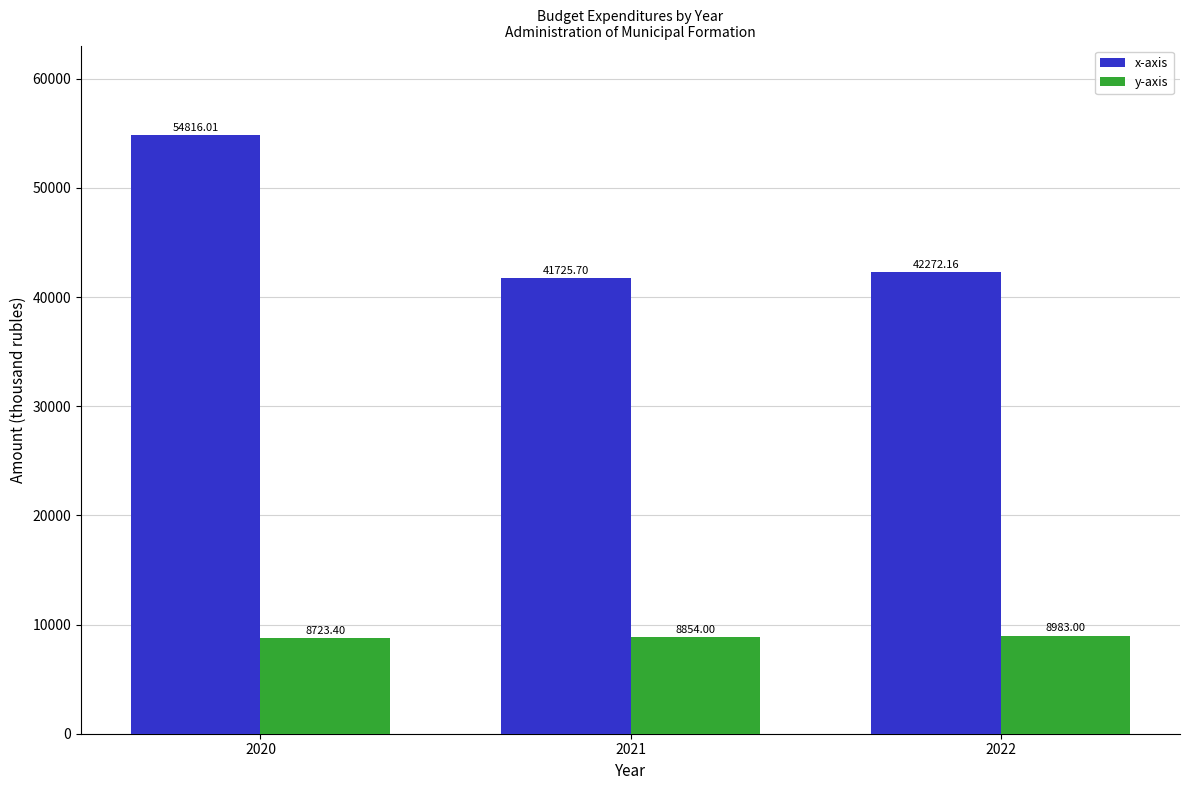

Reading left to right, extract all data points from this chart.

x-axis: 2020=54816.0	2021=41725.7	2022=42272.2
y-axis: 2020=8723.4	2021=8854.0	2022=8983.0